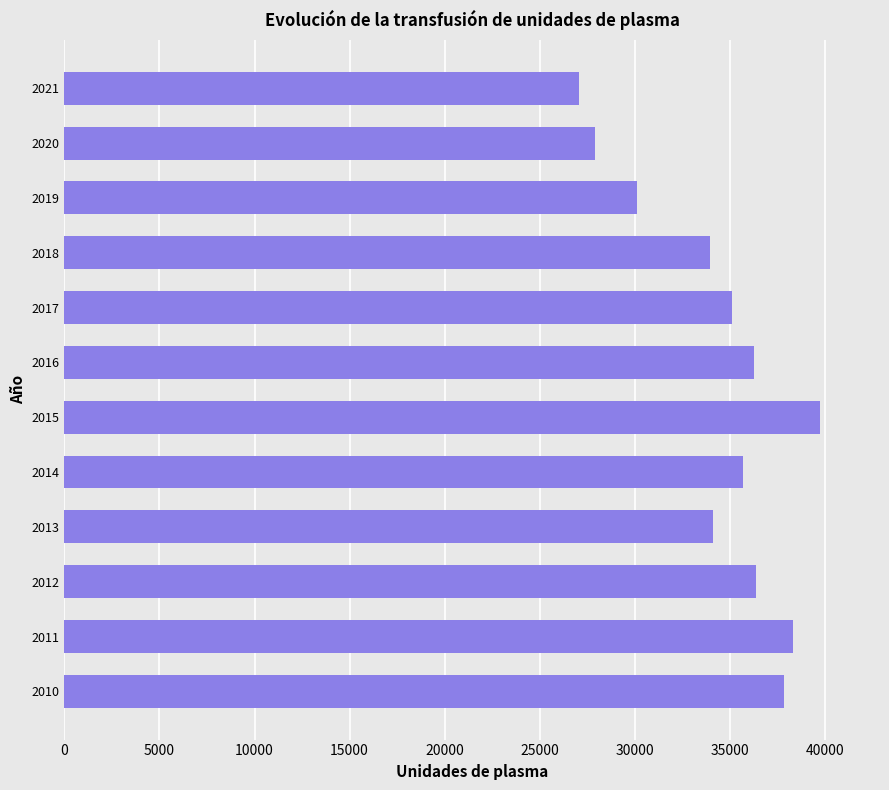

What is the sum of all values?

412485